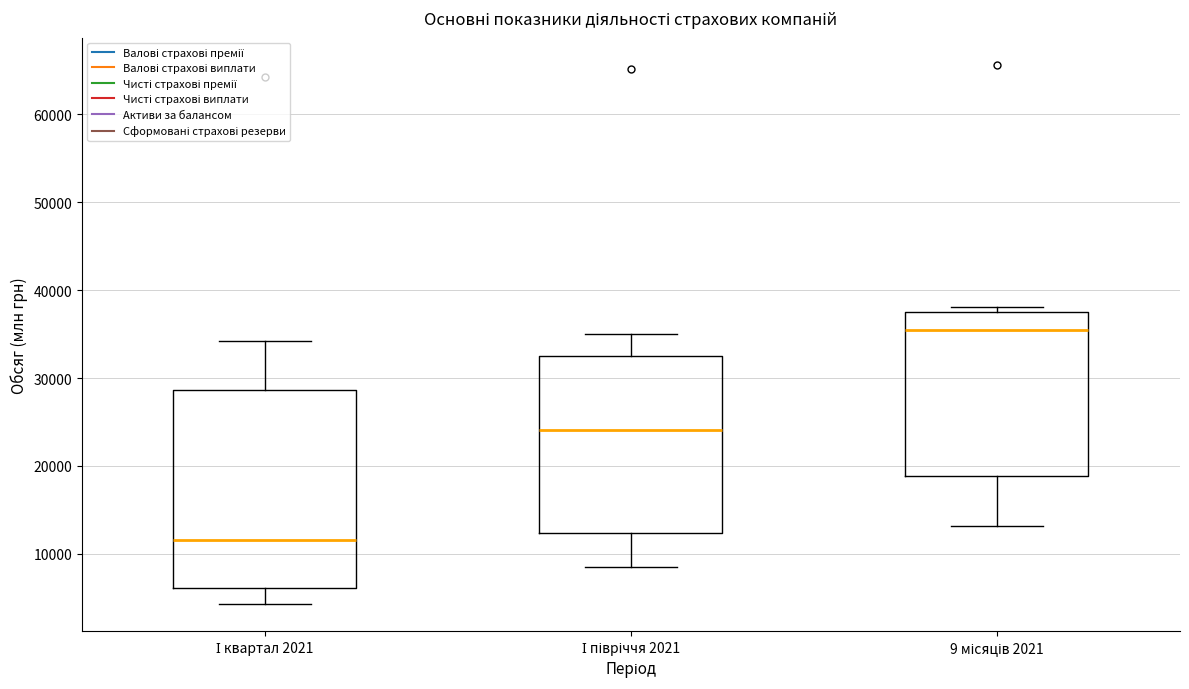

Comparing the boxes themselves (not the whiskers), which one is the tallest?

І квартал 2021